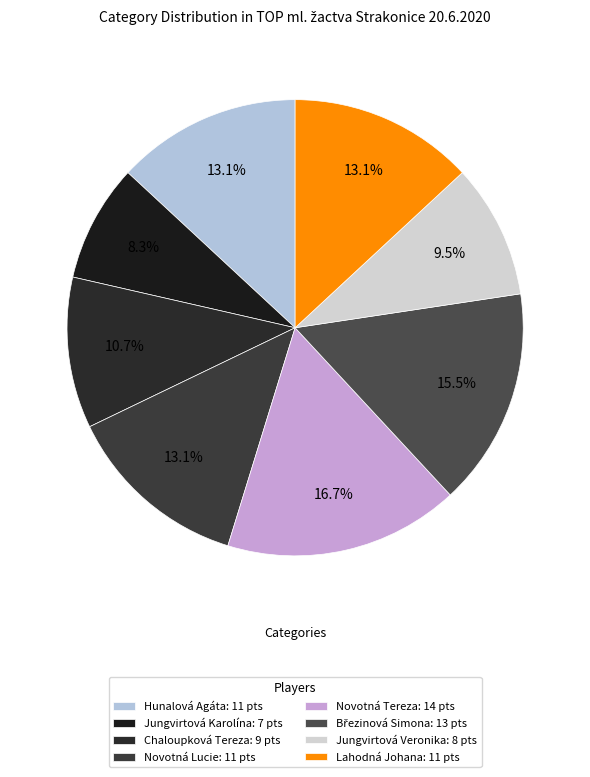

Is it true that Novotná Tereza is 25% of the pie?

False